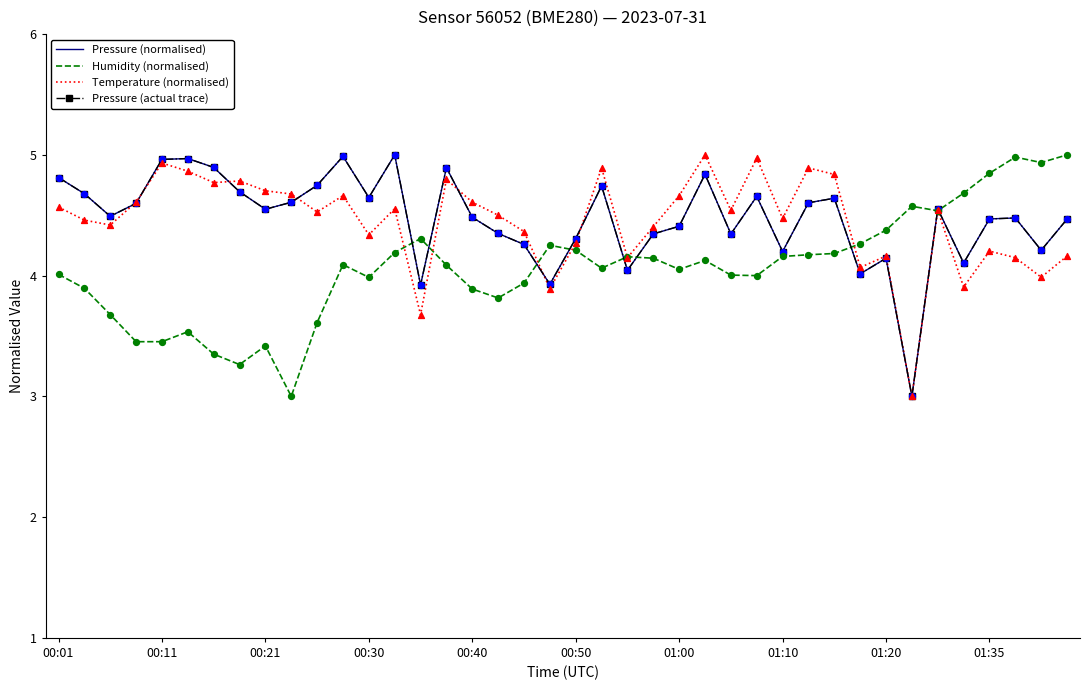

At which category is the sum across all series the highest?

25